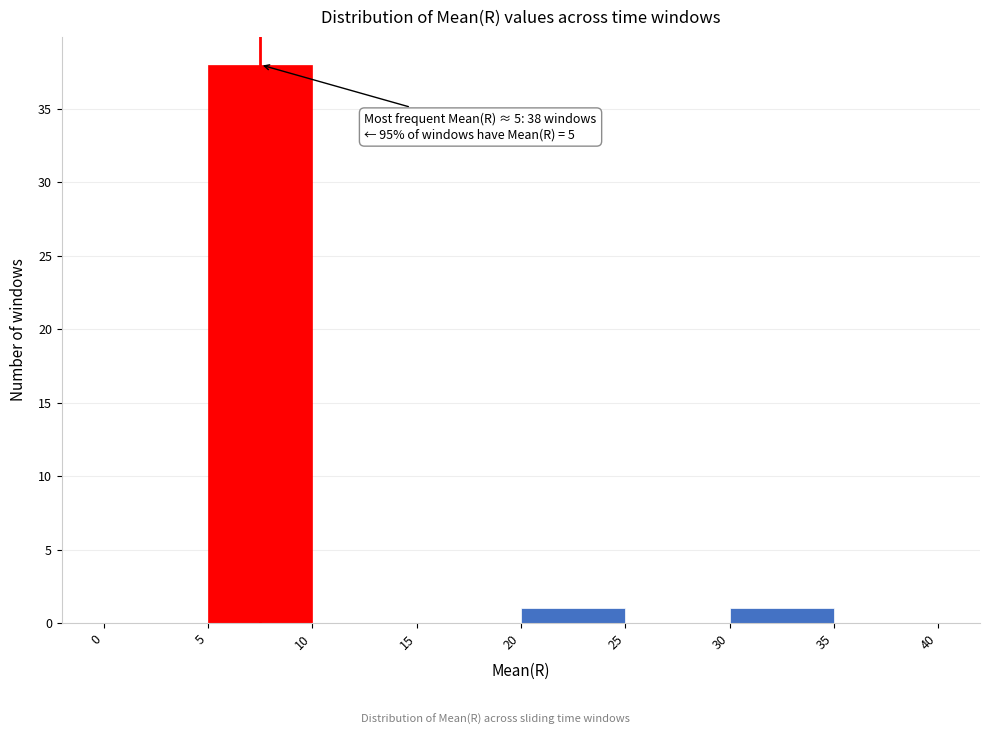

Over which range of the x-axis is the bar tallest?

5 to 10